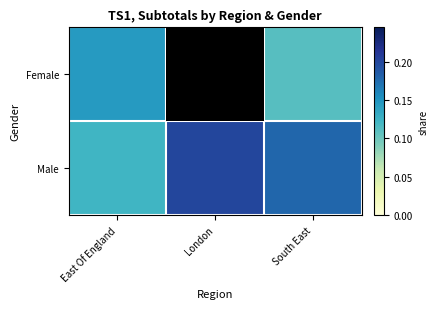

What is the total value across all series at London?

0.4